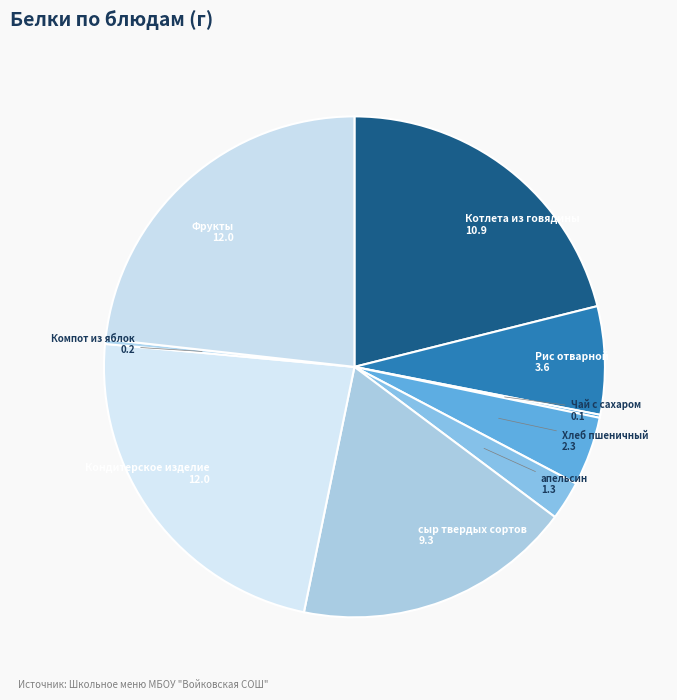

Is it true that Фрукты is 23% of the pie?

True